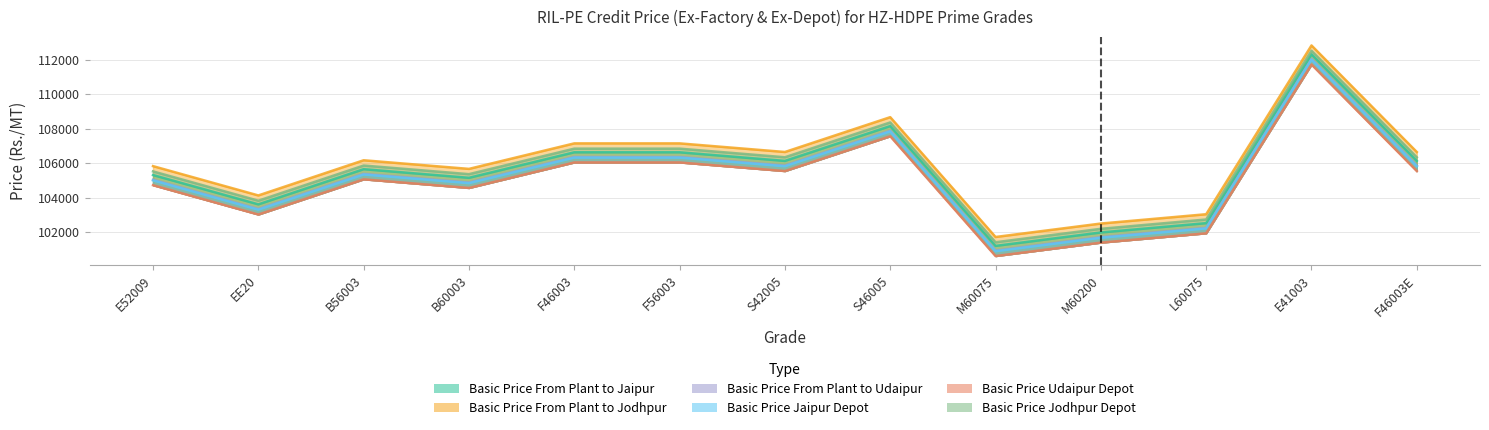

How many distinct data groups are displayed?

6